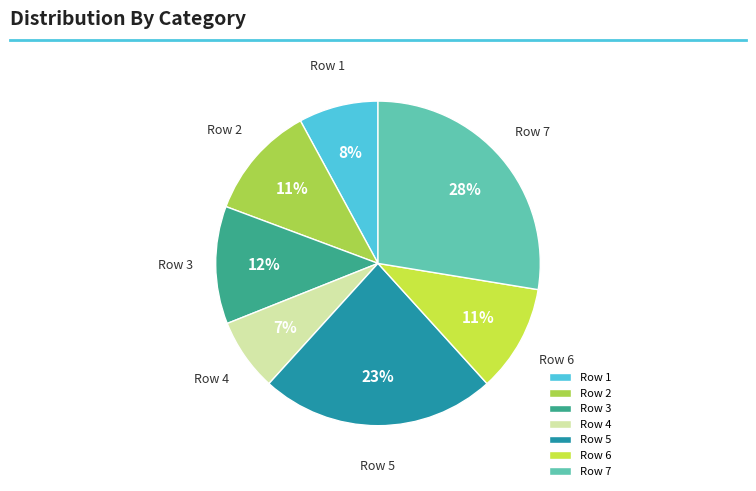

To the nearest percent, what is the average slice percentage?

14%